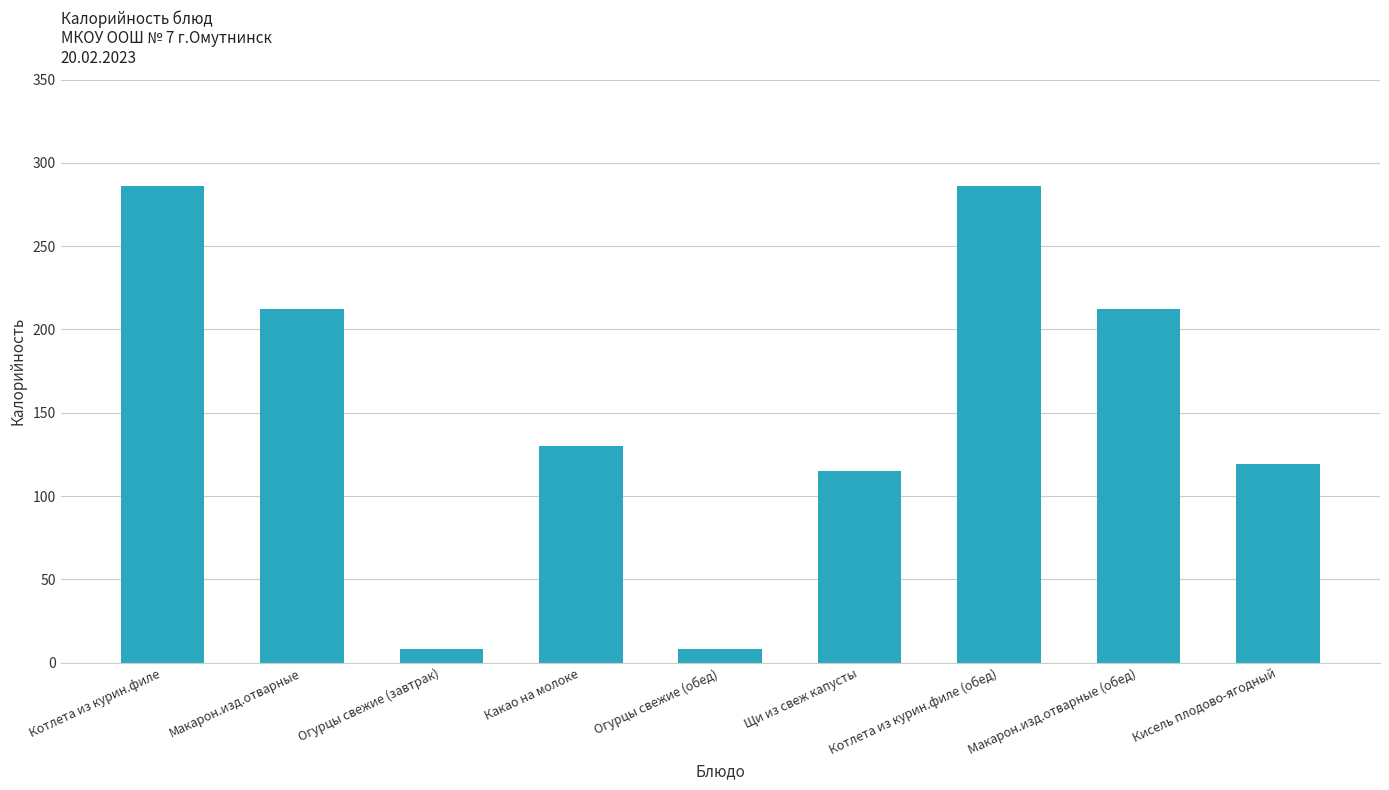

What value does the data have at Макарон.изд.отварные (обед)?

212